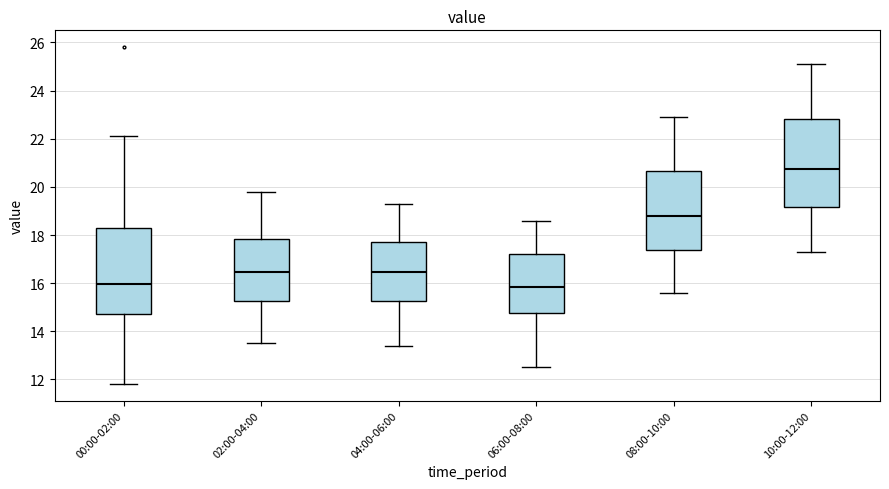

Where does the upper whisker of the box for 08:00-10:00 end on the y-axis? The values are not printed on the chart, so give them approximately, as read against the axis.

23.0